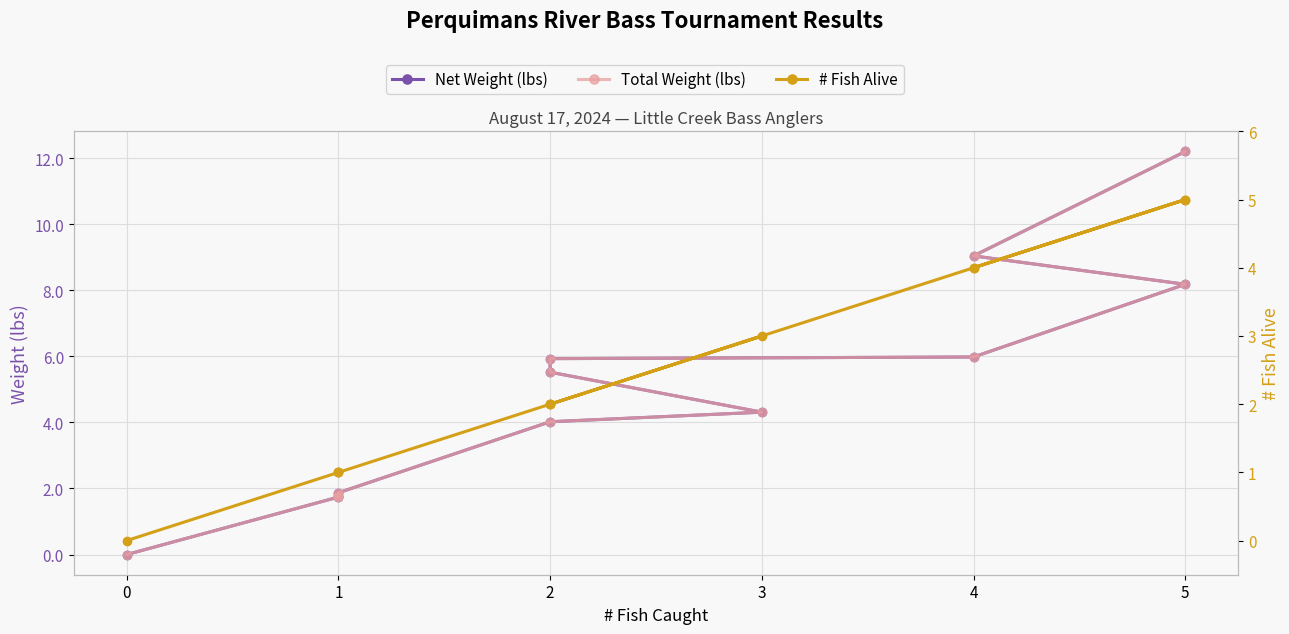

How many lines are shown in the chart?

3